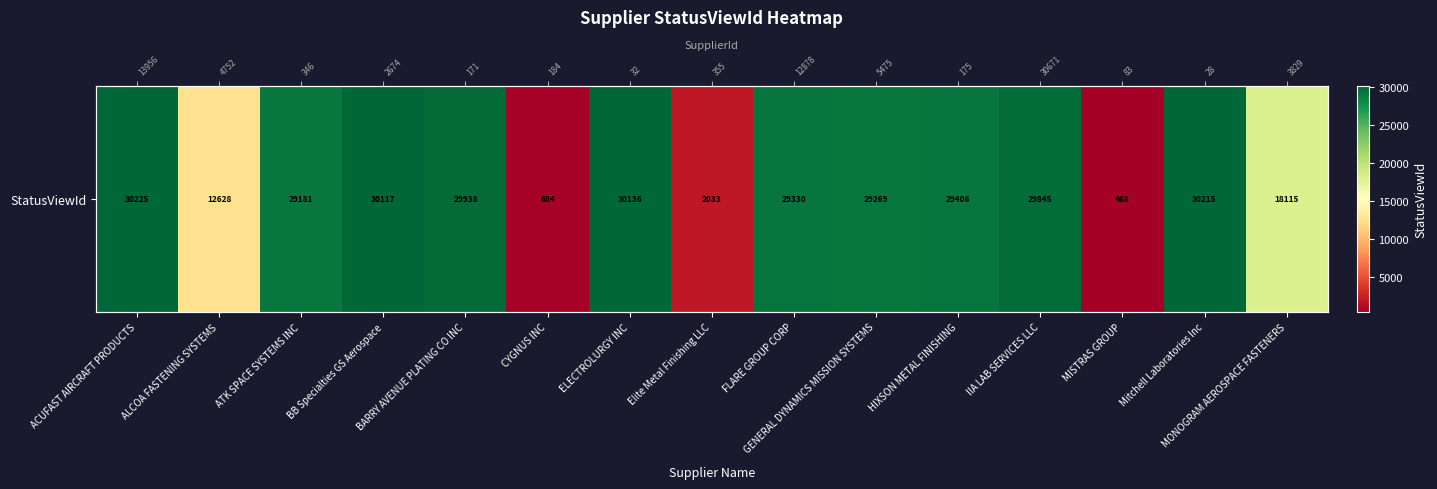

Reading left to right, list all the values displayed in this chart.

ACUFAST AIRCRAFT PRODUCTS=30225	ALCOA FASTENING SYSTEMS=12628	ATK SPACE SYSTEMS INC=29181	BB Specialties GS Aerospace=30117	BARRY AVENUE PLATING CO INC=29938	CYGNUS INC=684	ELECTROLURGY INC=30136	Elite Metal Finishing LLC=2033	FLARE GROUP CORP=29330	GENERAL DYNAMICS MISSION SYSTEMS=29269	HIXSON METAL FINISHING=29406	IIA LAB SERVICES LLC=29845	MISTRAS GROUP=468	Mitchell Laboratories Inc=30215	MONOGRAM AEROSPACE FASTENERS=18115